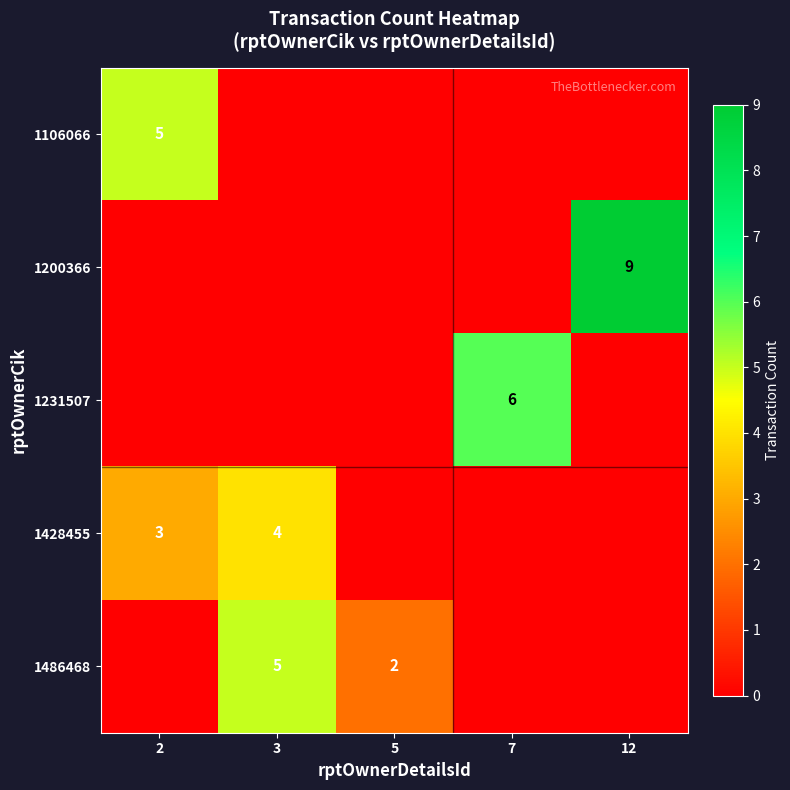

The value of 1486468 at 5 is 3. True or false?

False